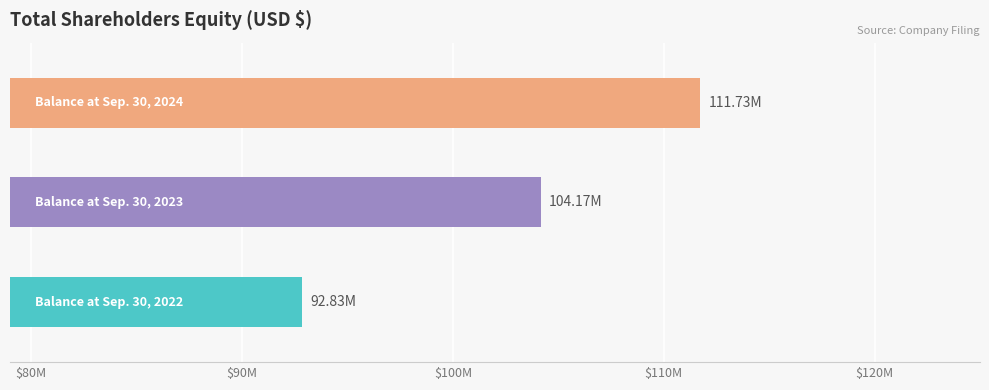

Which label corresponds to the largest value in the chart?

Balance at Sep. 30, 2024